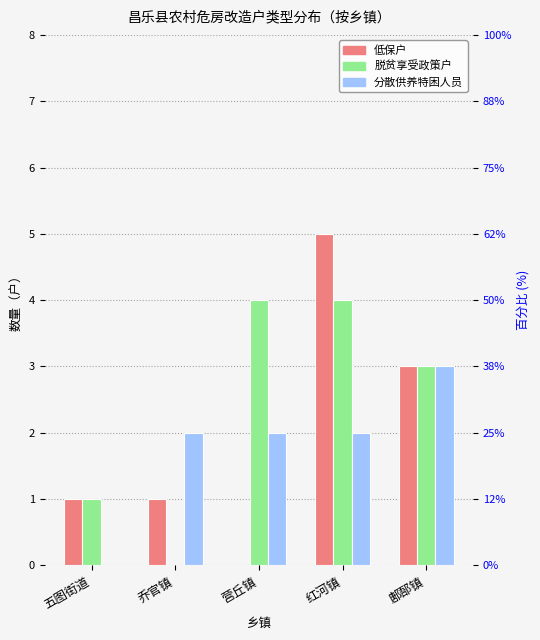

What is the label of the 4th bar from the right?

乔官镇